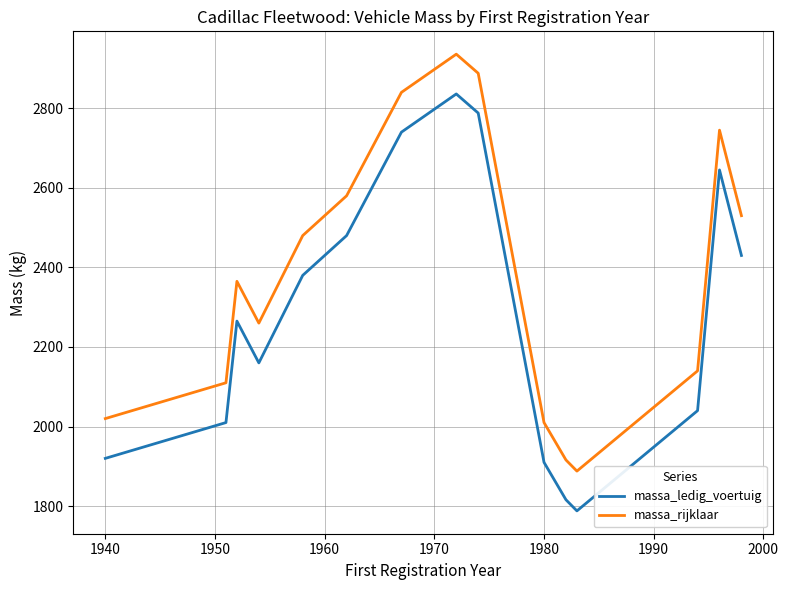

What is the difference between the maximum and minimum values in the massa_rijklaar series?

1048